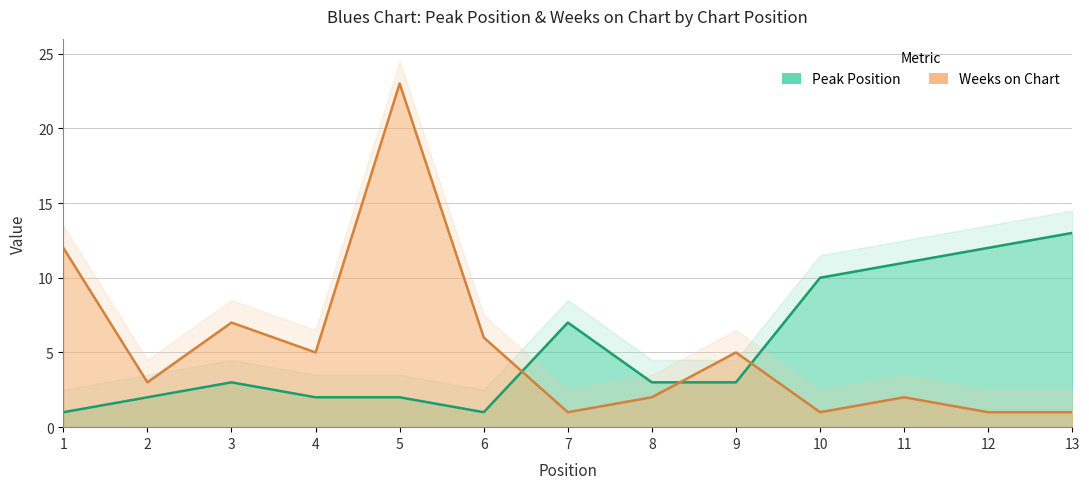

True or false: Peak Position has more than 0 points higher than both neighbors.

True